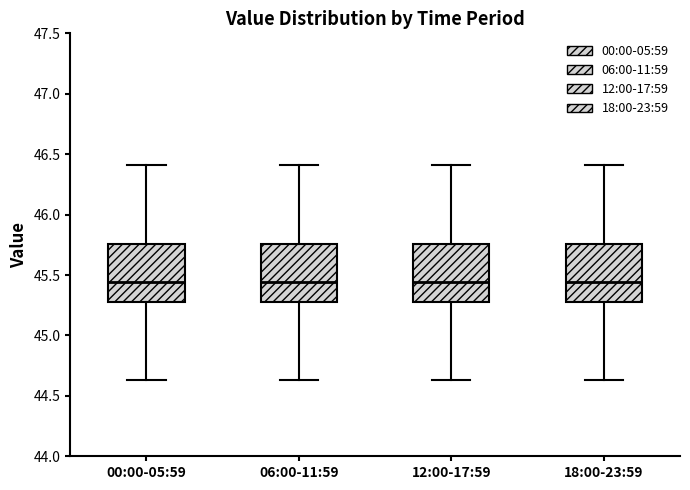

Where does the upper whisker of the box for 06:00-11:59 end on the y-axis? The values are not printed on the chart, so give them approximately, as read against the axis.

46.40